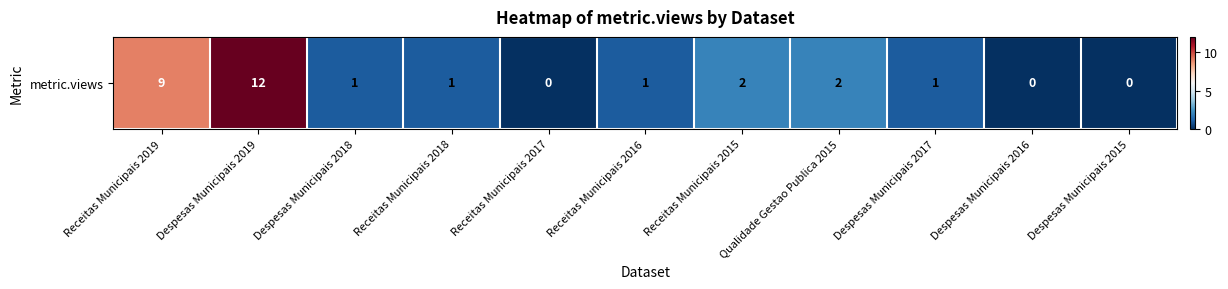

Reading right to left, transcribe all the data shown in this chart.

Despesas Municipais 2015=0	Despesas Municipais 2016=0	Despesas Municipais 2017=1	Qualidade Gestao Publica 2015=2	Receitas Municipais 2015=2	Receitas Municipais 2016=1	Receitas Municipais 2017=0	Receitas Municipais 2018=1	Despesas Municipais 2018=1	Despesas Municipais 2019=12	Receitas Municipais 2019=9